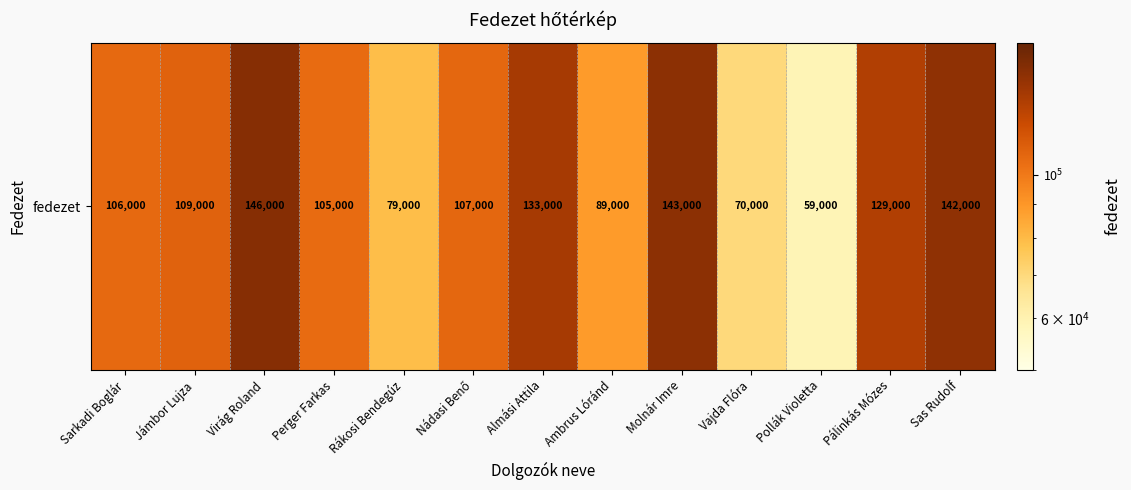

What is the sum of the values at Molnár Imre and Pálinkás Mózes?

272000